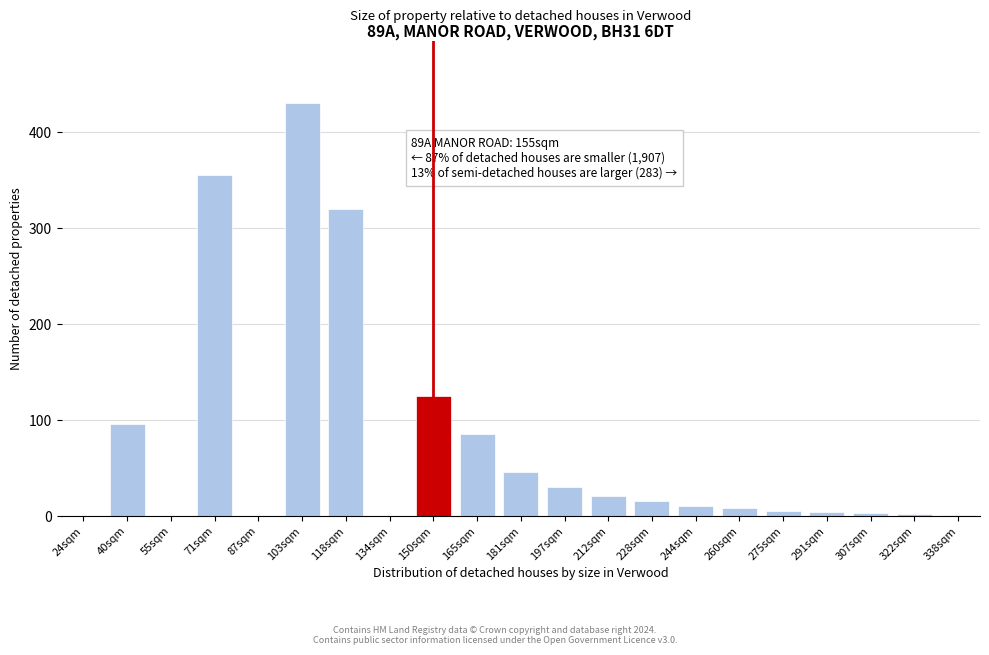

Is it true that the value at 24sqm is 0?

True